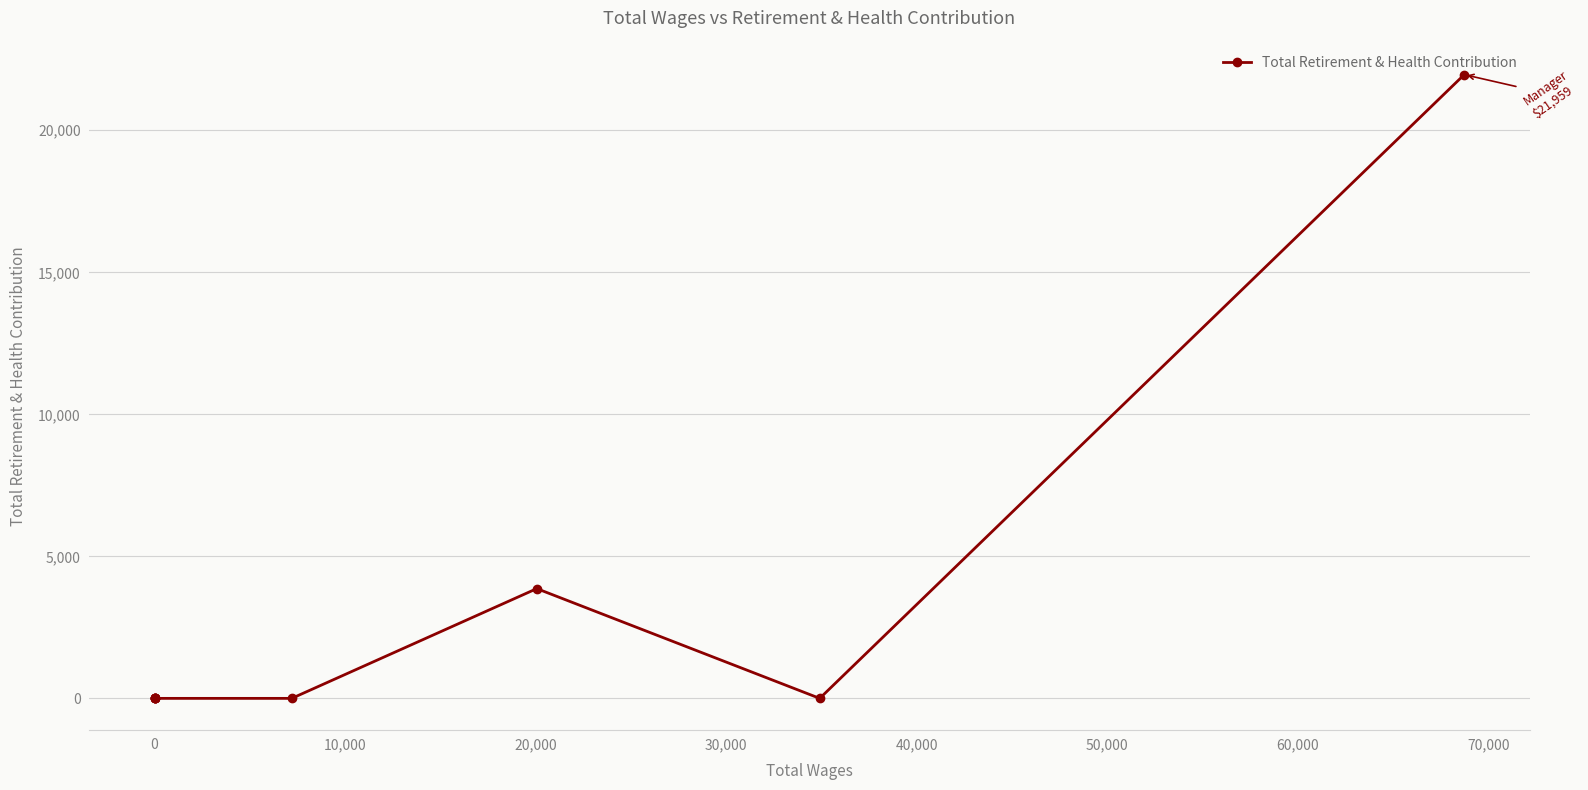

What is the maximum value shown in the chart?

21959